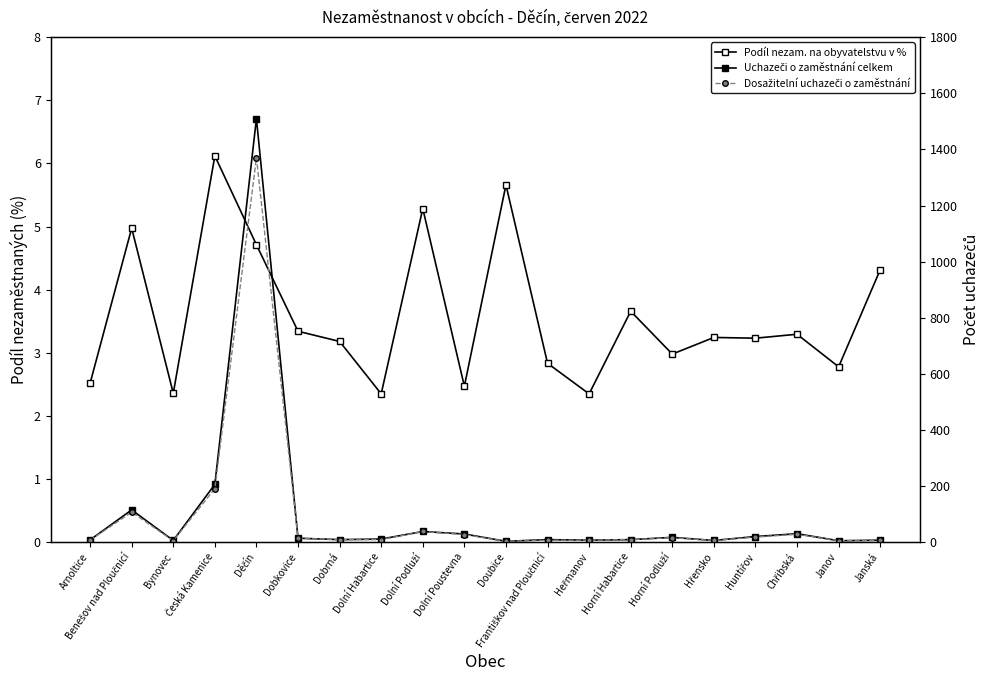

What is the label of the 17th point from the left?

Huntířov